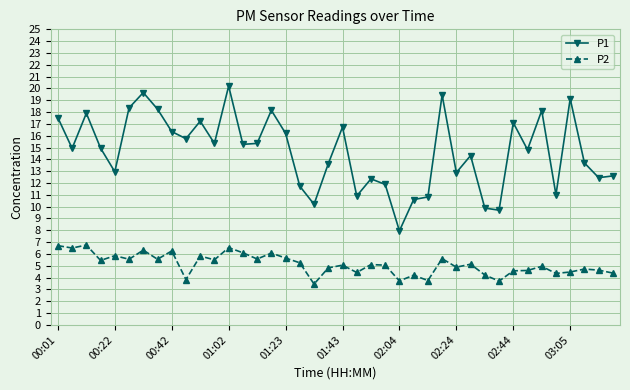

What is the average value of the P2 series?

5.1